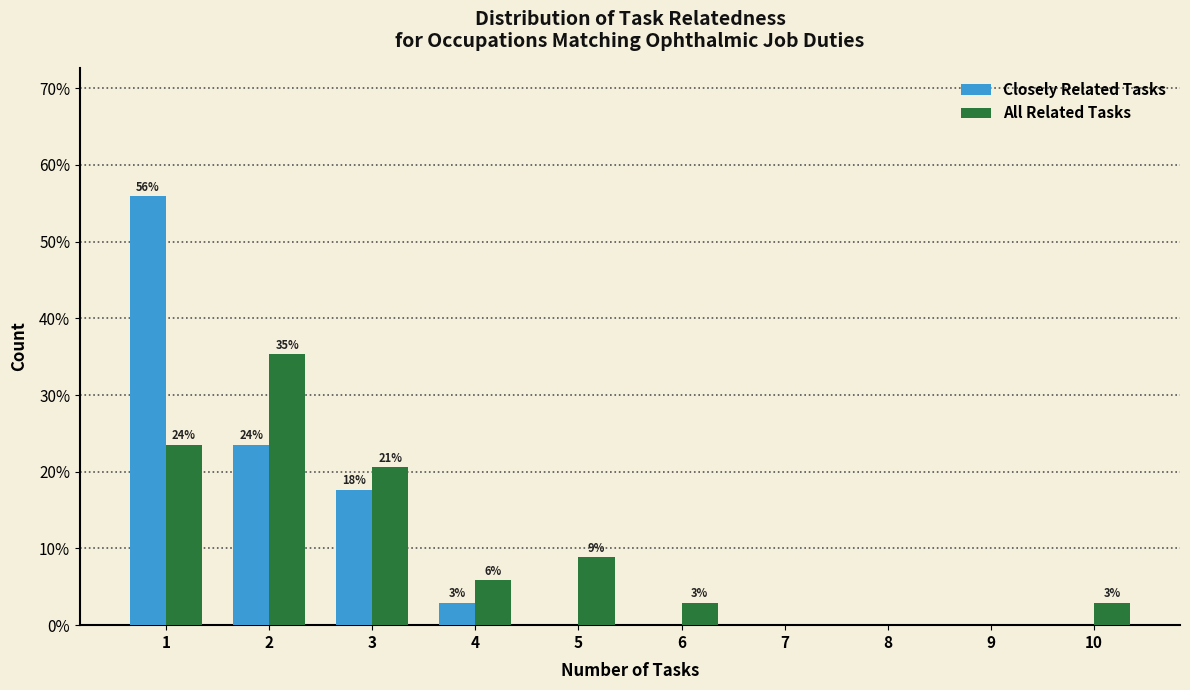

What are all the series names shown in the legend?

Closely Related Tasks, All Related Tasks